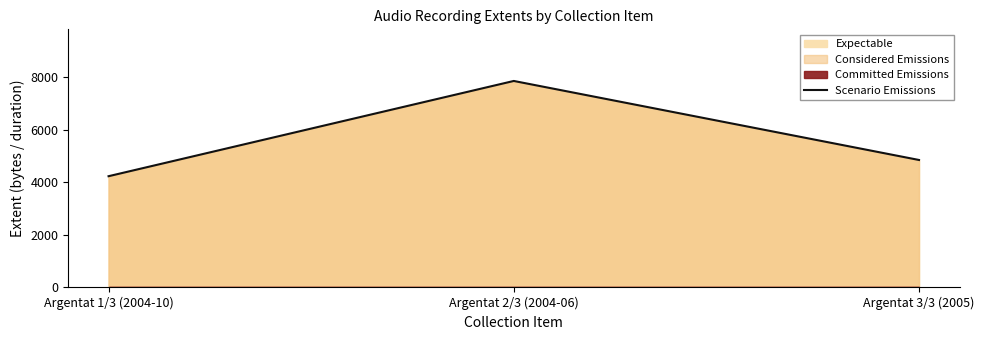

List the labels in order of value, largest first.

Argentat 2/3 (2004-06), Argentat 3/3 (2005), Argentat 1/3 (2004-10)